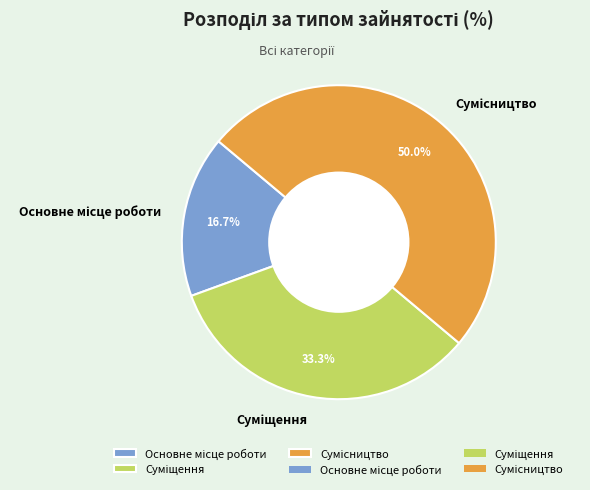

Between Сумісництво and Основне місце роботи, which is larger?

Сумісництво